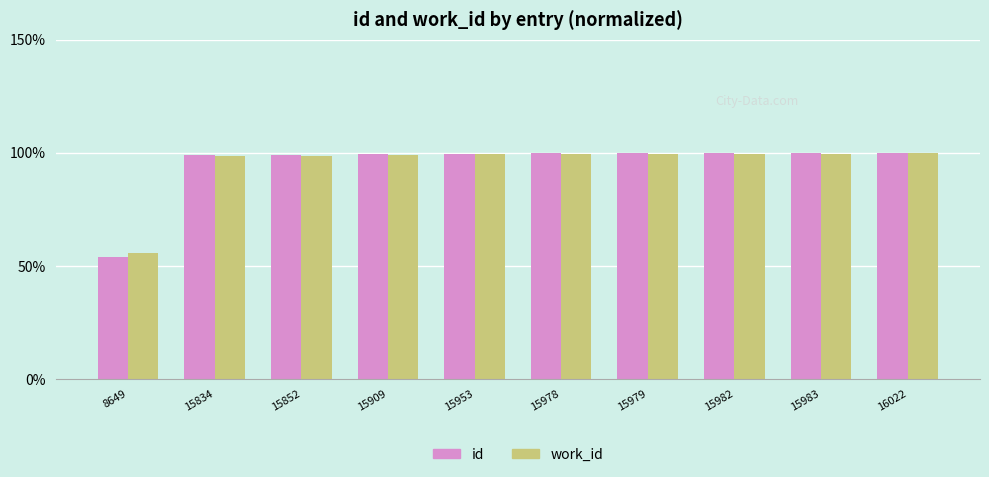

What are all the series names shown in the legend?

id, work_id